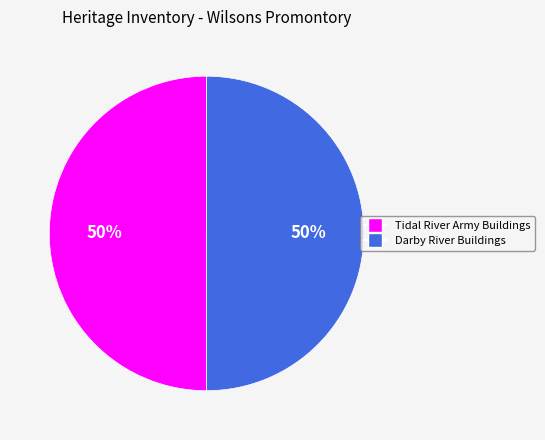

What is the ratio of the value at Darby River Buildings to the value at Tidal River Army Buildings?

1.0